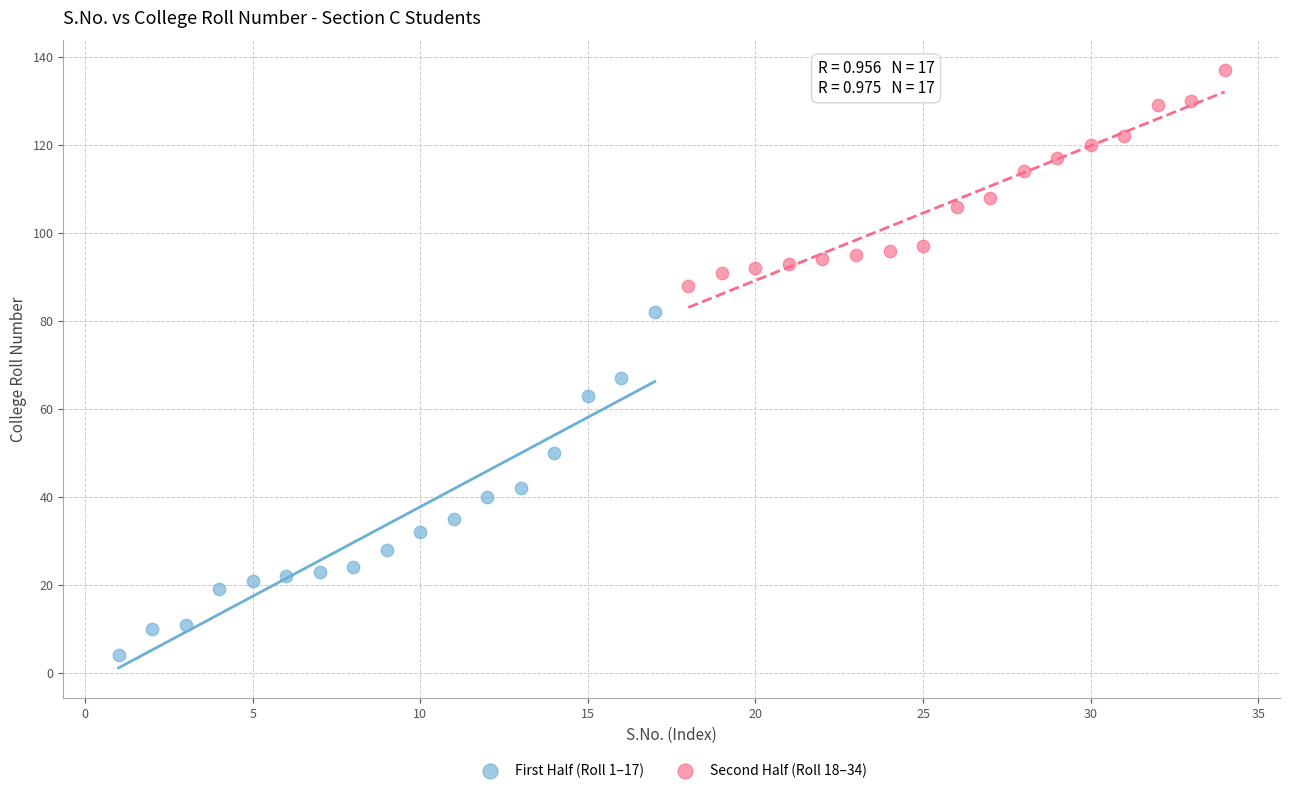

Which series has the largest Y range (max minus min)?

First Half (Roll 1–17)